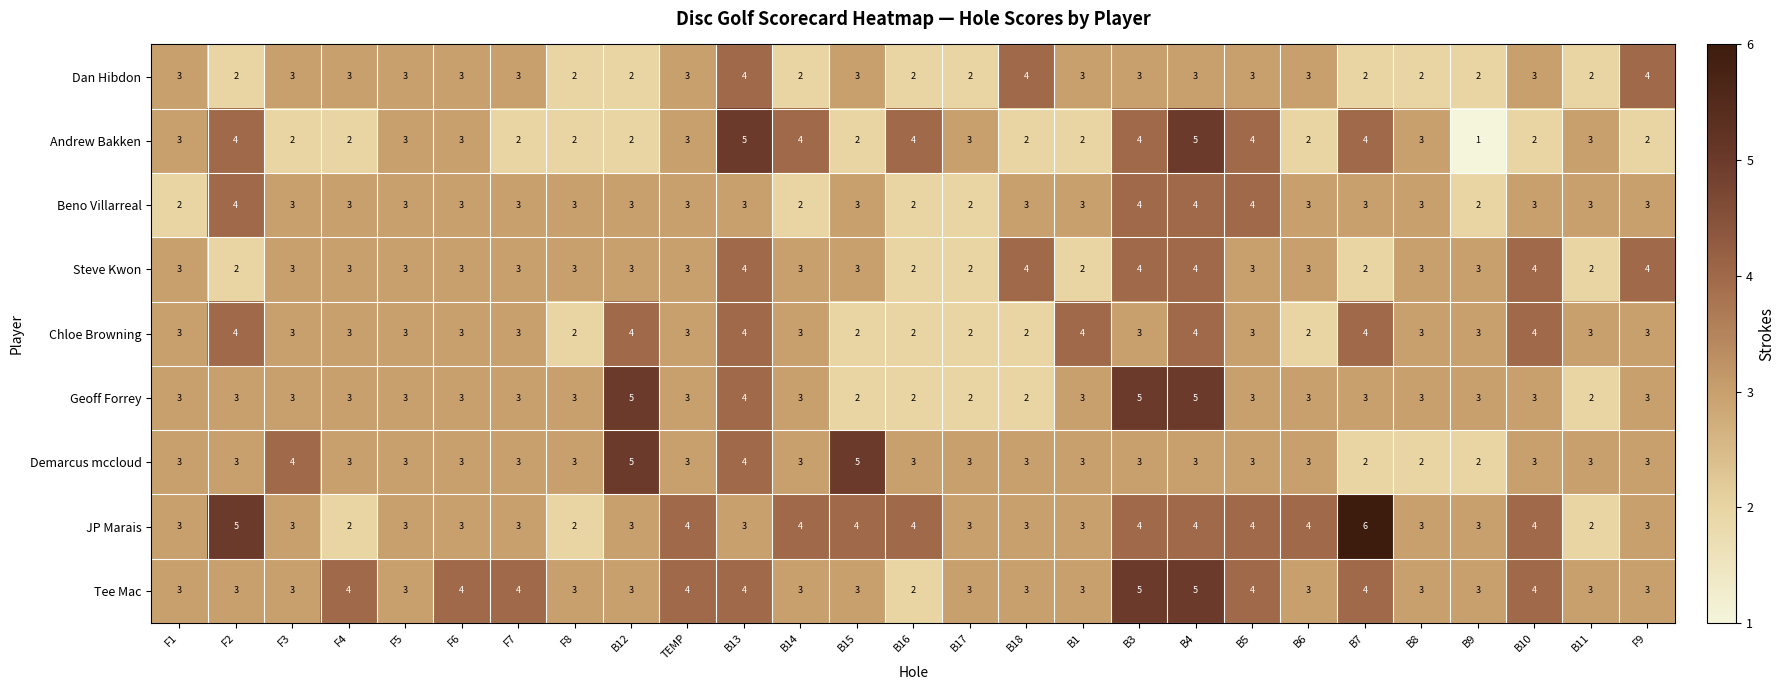

Which series changed the most between B3 and B9?

Andrew Bakken